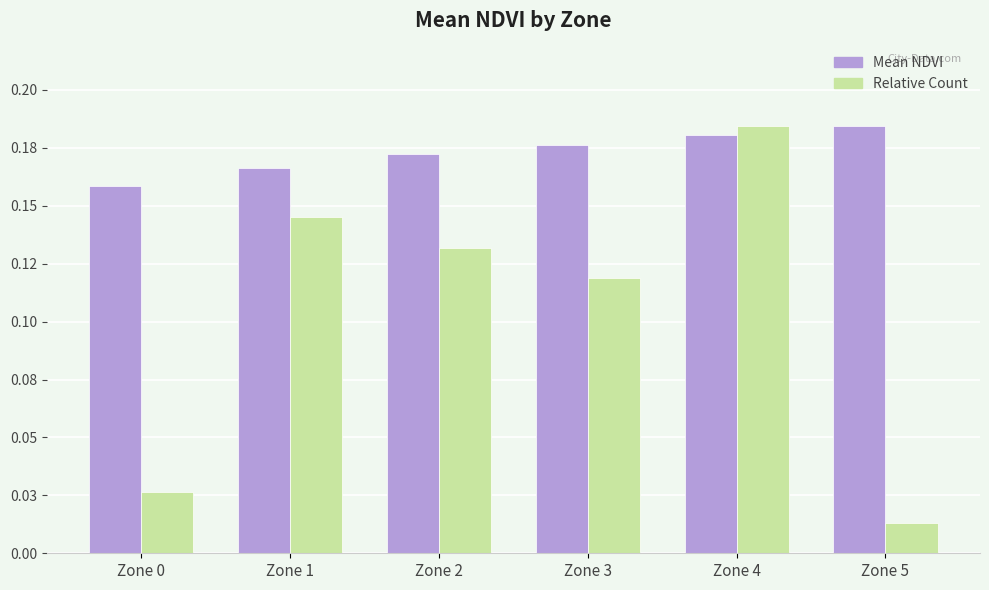

Rank the series at Zone 4 from lowest to highest value.

Mean NDVI, Relative Count